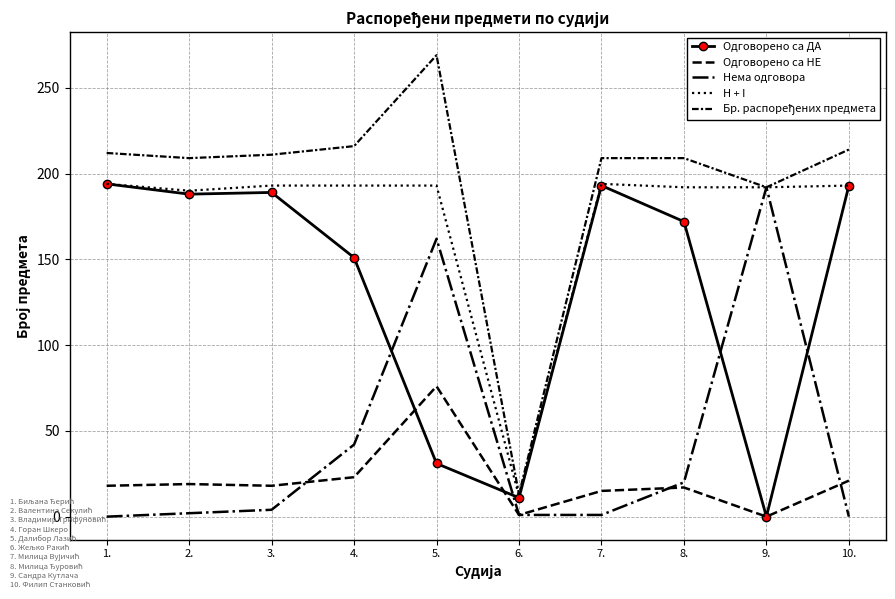

What is the average value of the Нема одговора series?

42